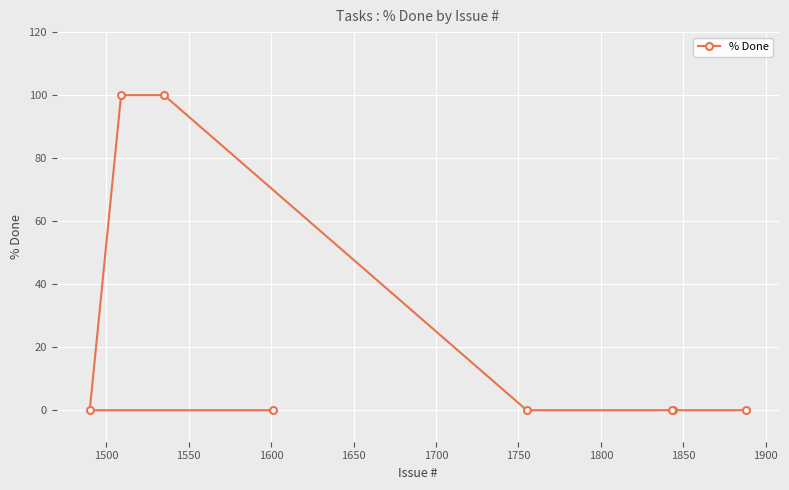

What is the difference between the maximum and minimum values?

100